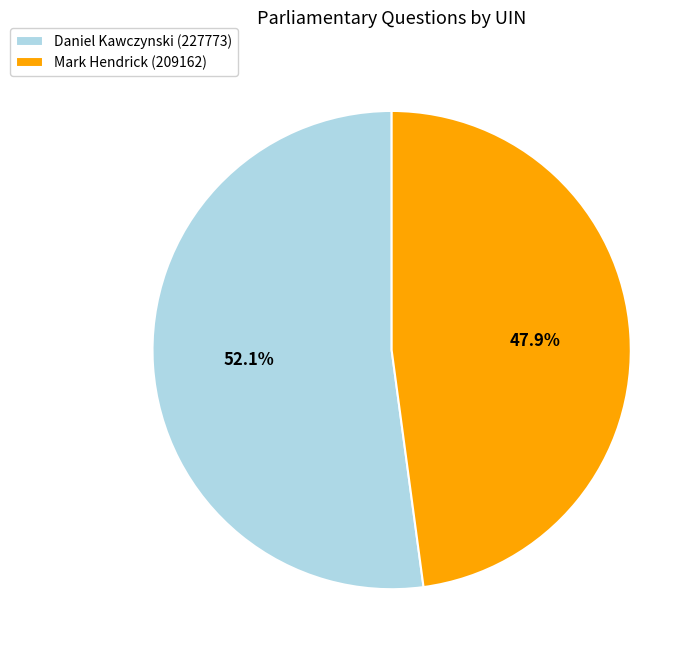

Combined, do Mark Hendrick (209162) and Daniel Kawczynski (227773) account for over 50%?

Yes